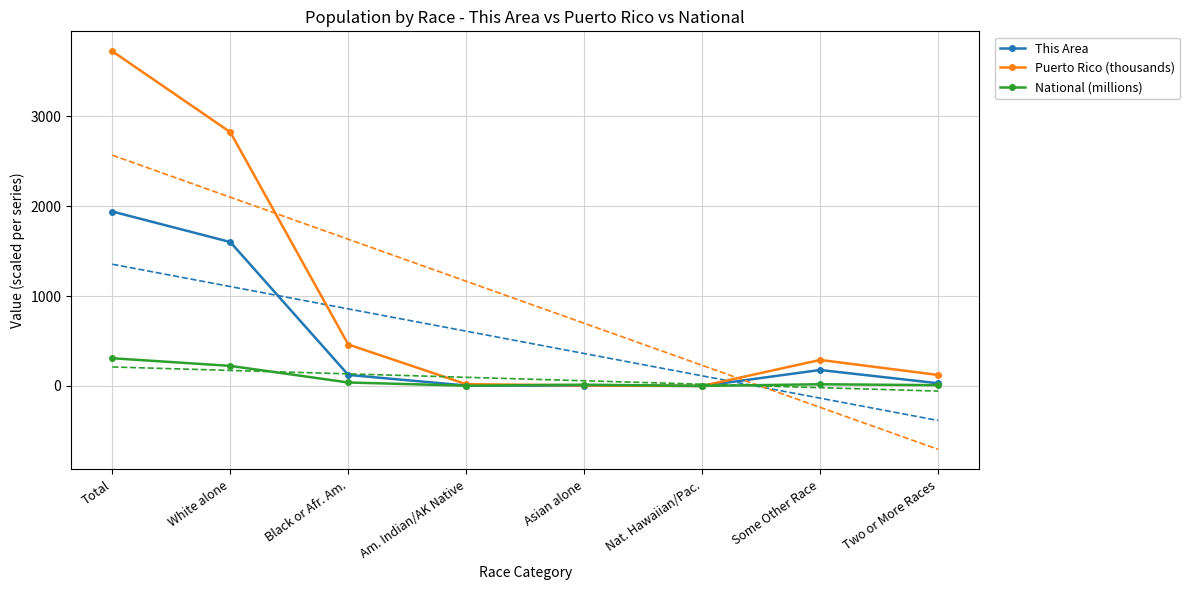

How many times do National (millions) and This Area cross each other?

2